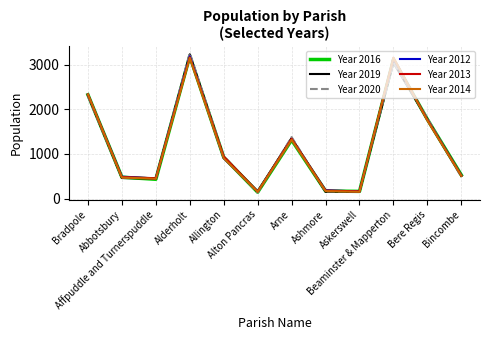

How many distinct data groups are displayed?

6